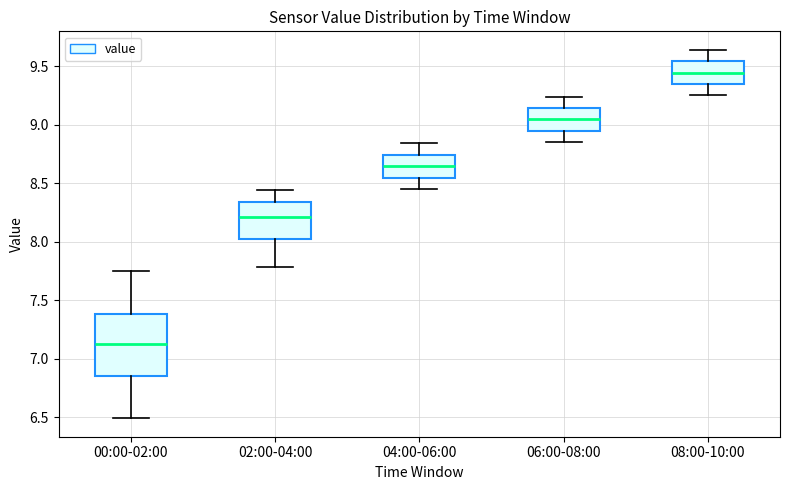

Where is the lower edge of the box for 00:00-02:00 on the y-axis? The values are not printed on the chart, so give them approximately, as read against the axis.

6.85